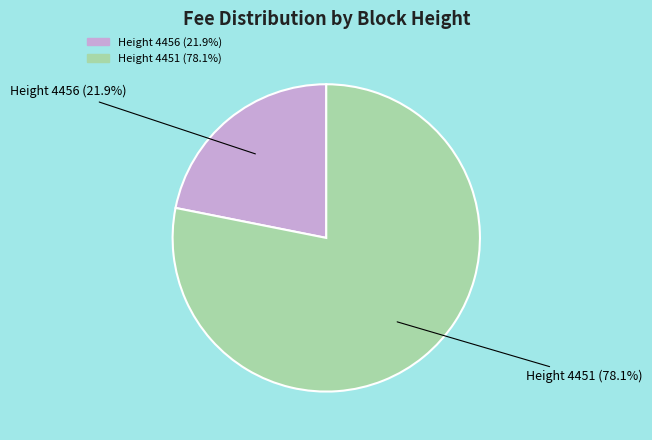

Count the number of slices in the pie.

2